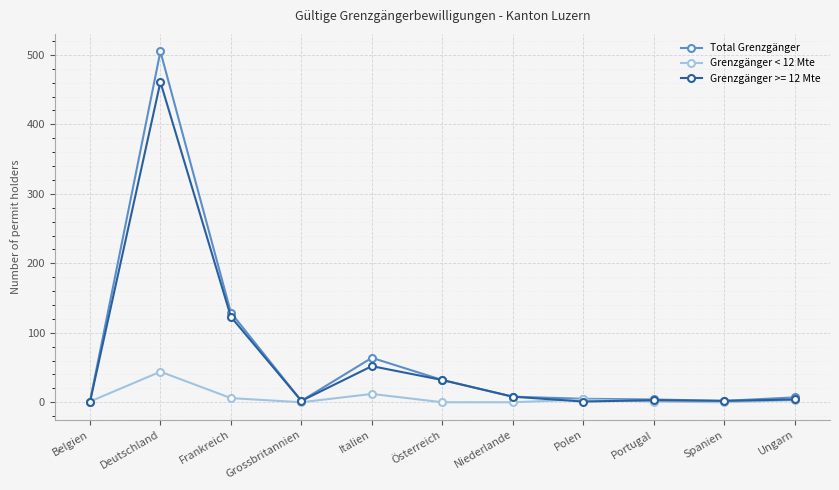

List the series in order of their peak value, highest first.

Total Grenzgänger, Grenzgänger >= 12 Mte, Grenzgänger < 12 Mte